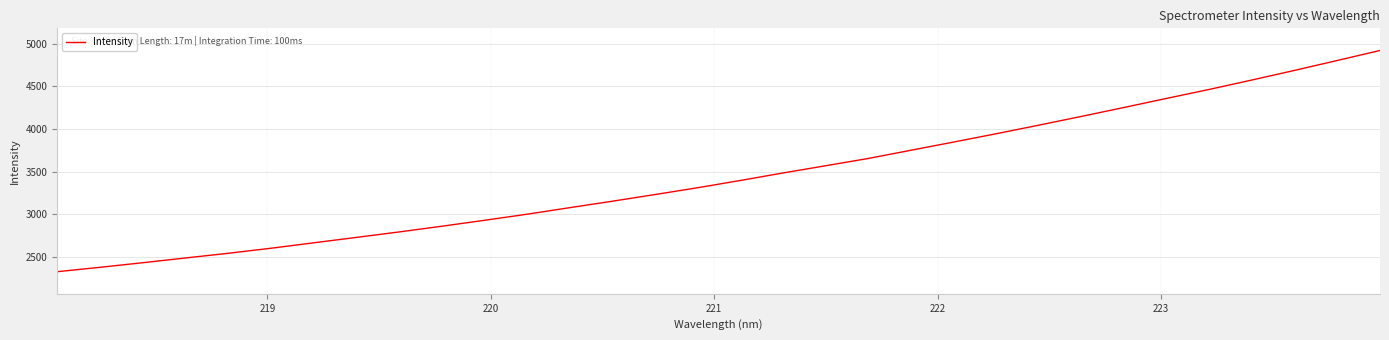

What is the difference between the maximum and minimum values?

2589.9